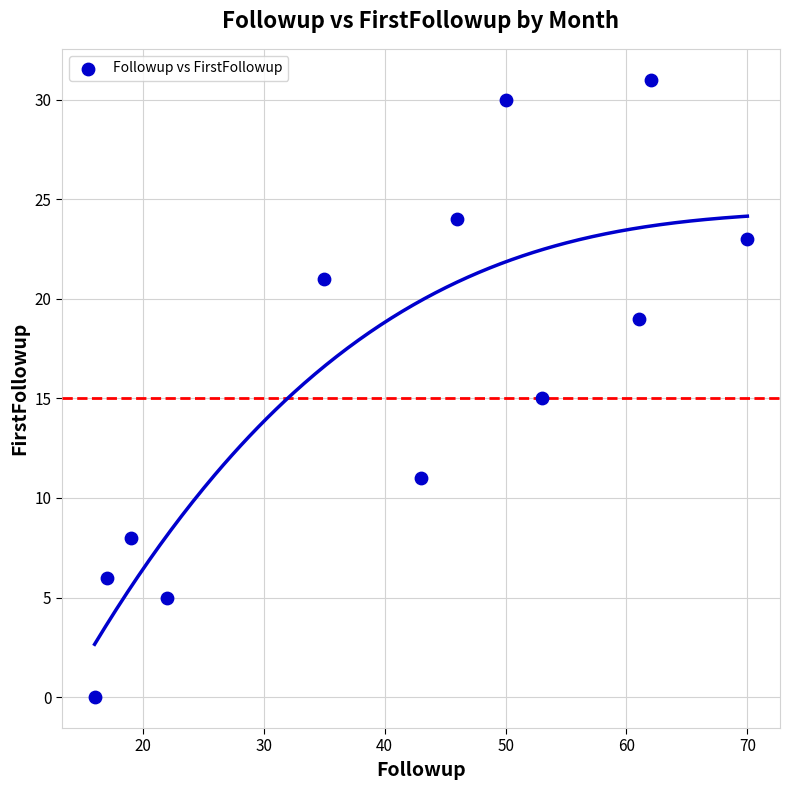

What is the range of Y values (max minus min)?

31